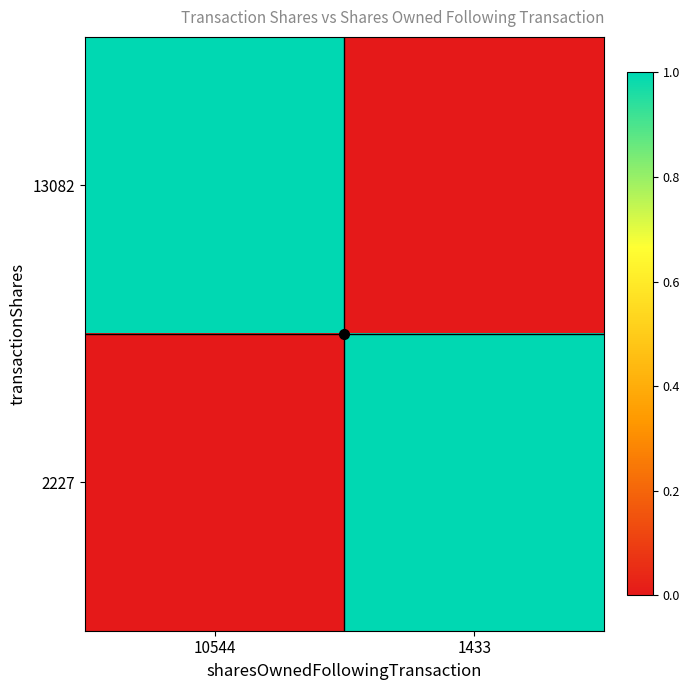

Between 10544 and 1433, which series saw the biggest shift?

13082